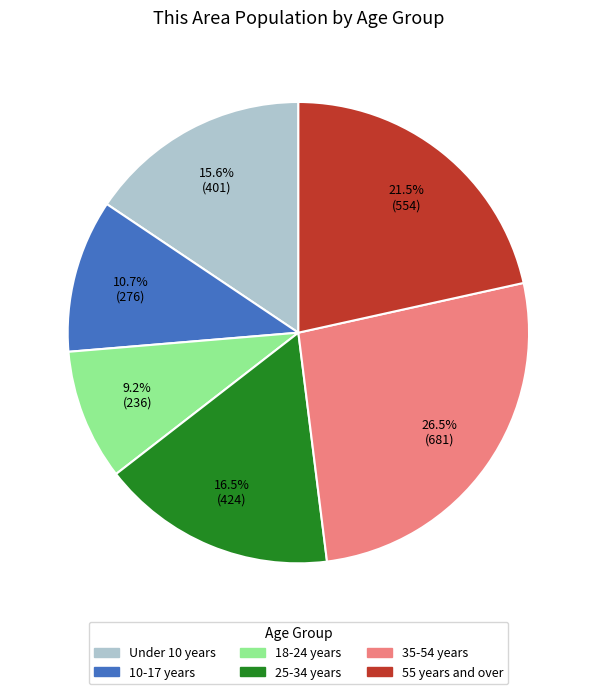

Is the sum of 25-34 years and Under 10 years greater than half?

No